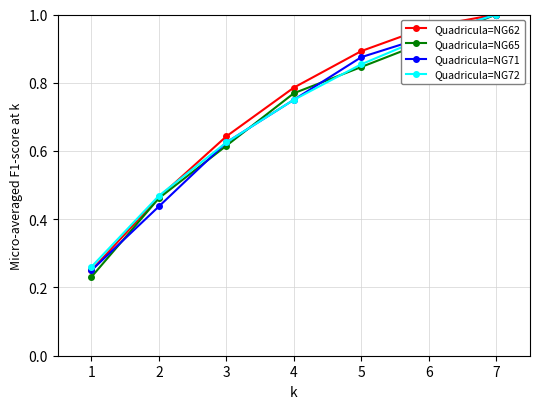

Which series has the largest range (max minus min)?

Quadricula=NG65